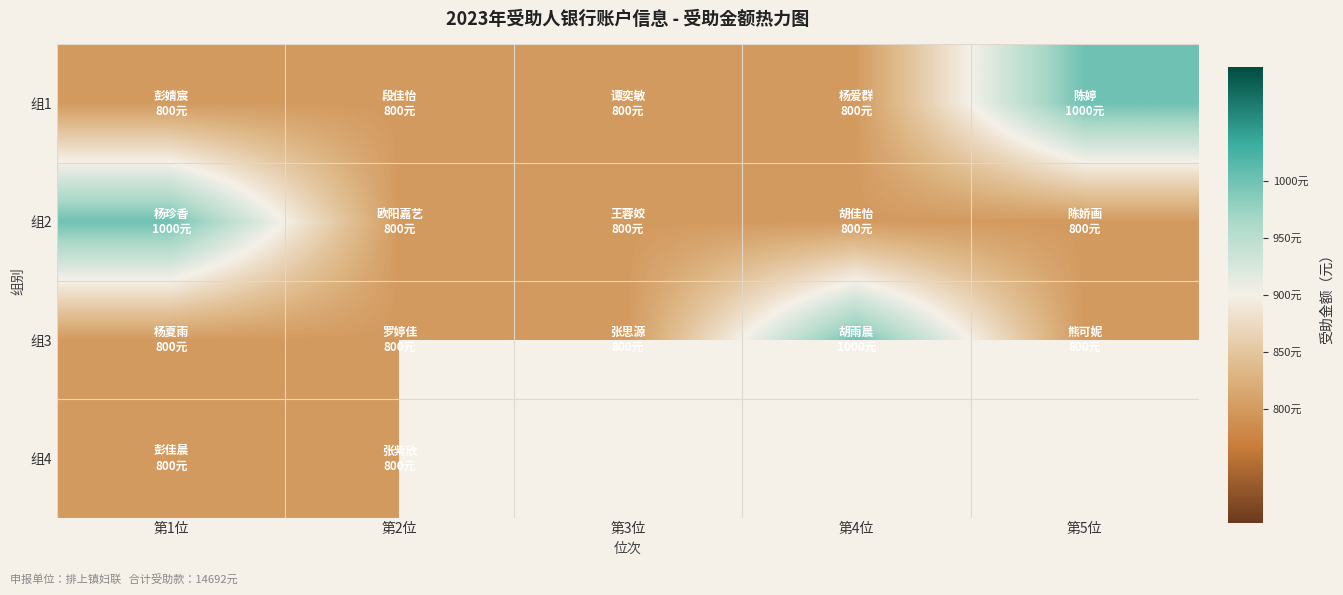

List the series in order of their peak value, lowest first.

组4, 组1, 组2, 组3